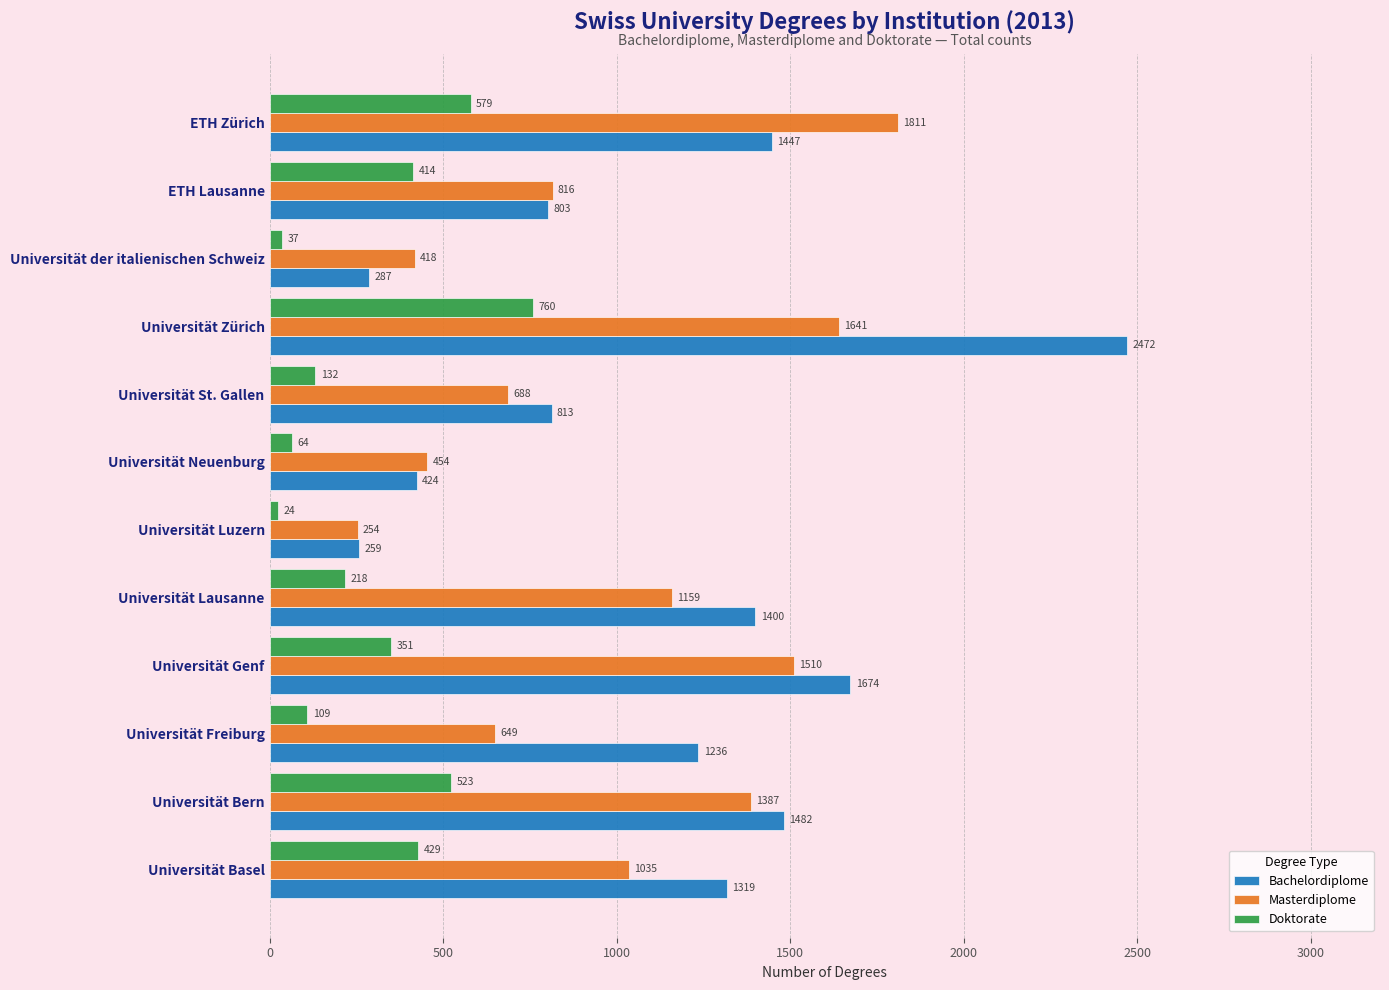

Between Universität der italienischen Schweiz and ETH Lausanne, which series saw the biggest shift?

Bachelordiplome